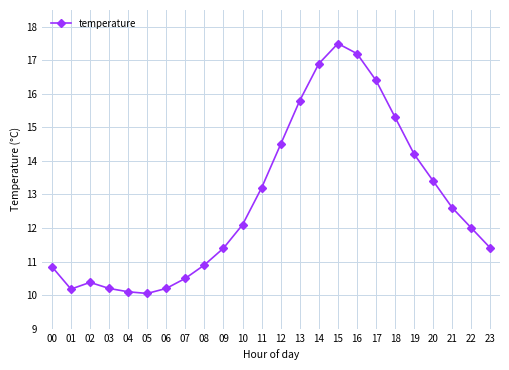

What is the smallest value displayed?

10.1